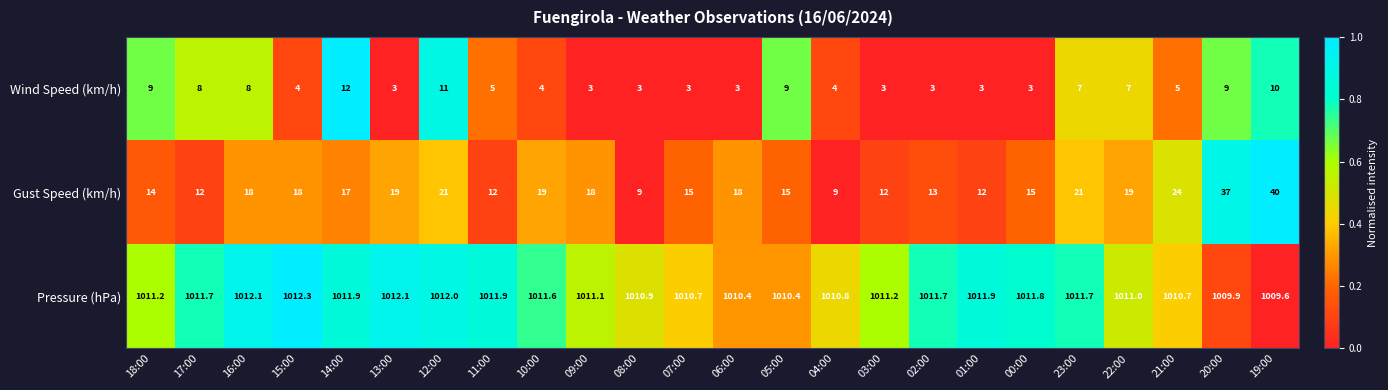

The value of Pressure (hPa) at 07:00 is 1010.7. True or false?

True